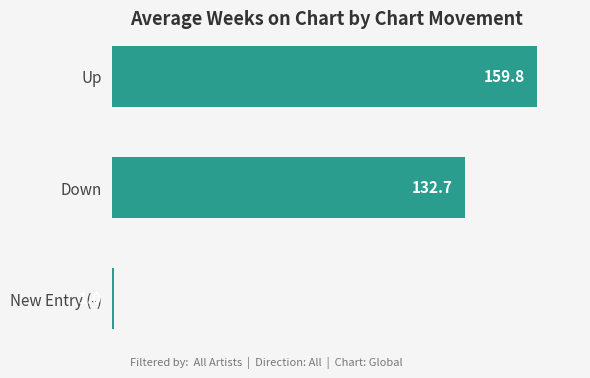

What is the difference between the second highest and minimum values?

131.7